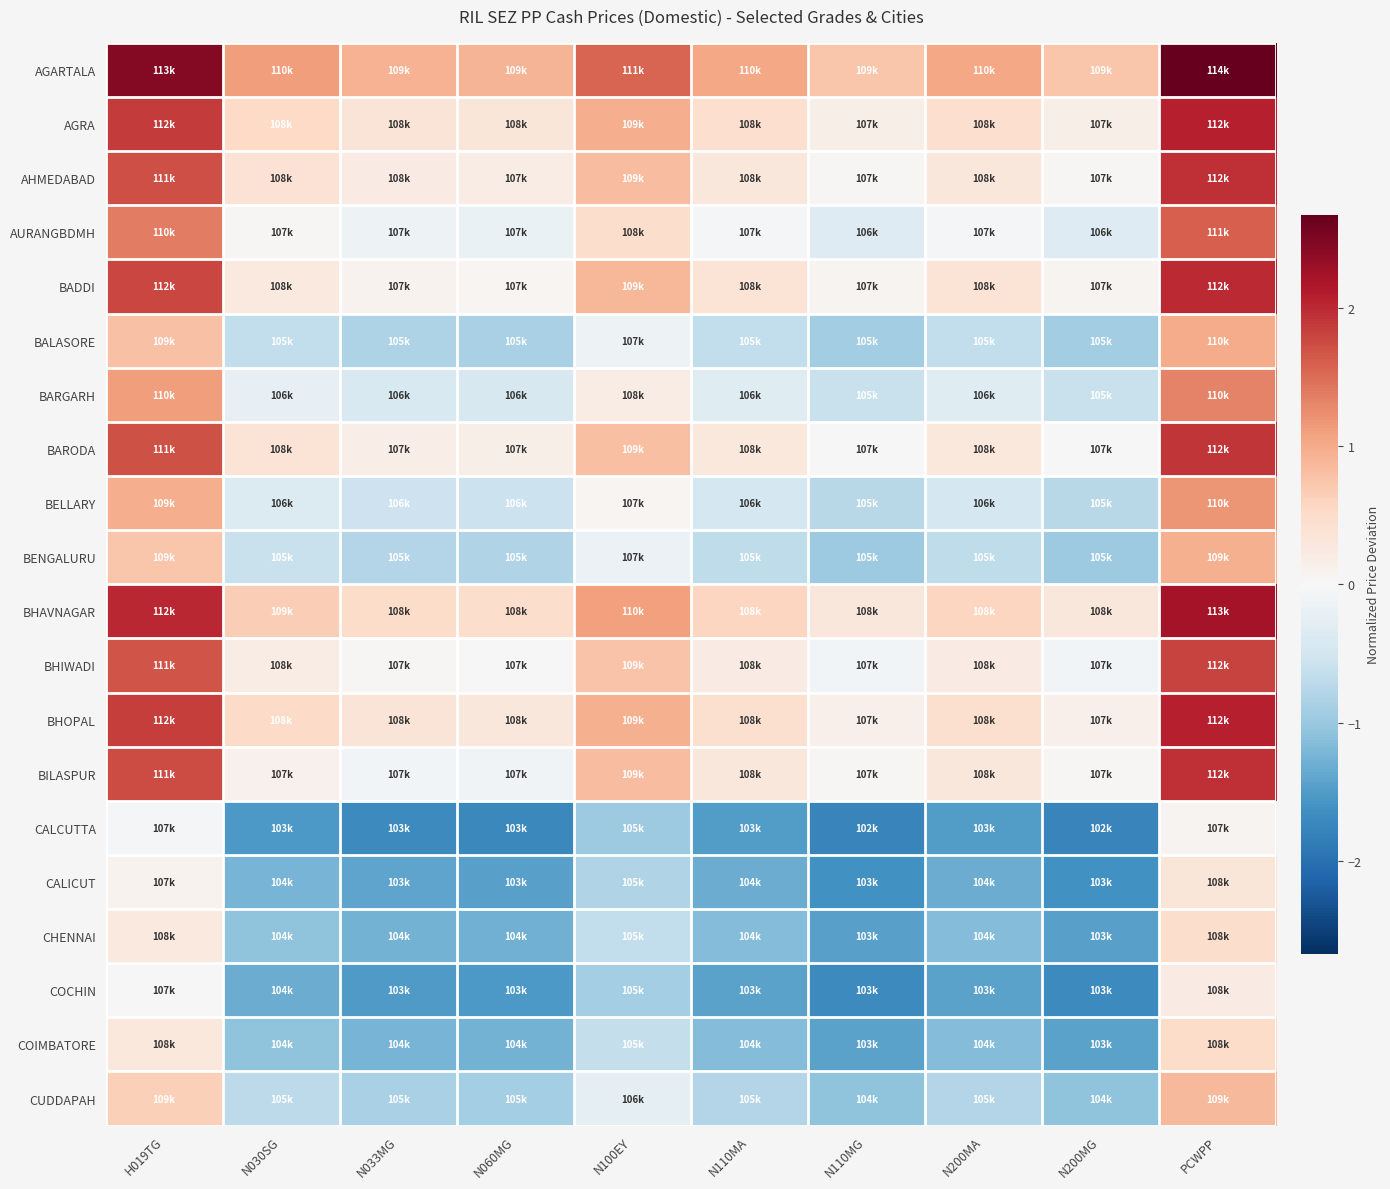

What is the minimum value shown in the chart?

-1.8